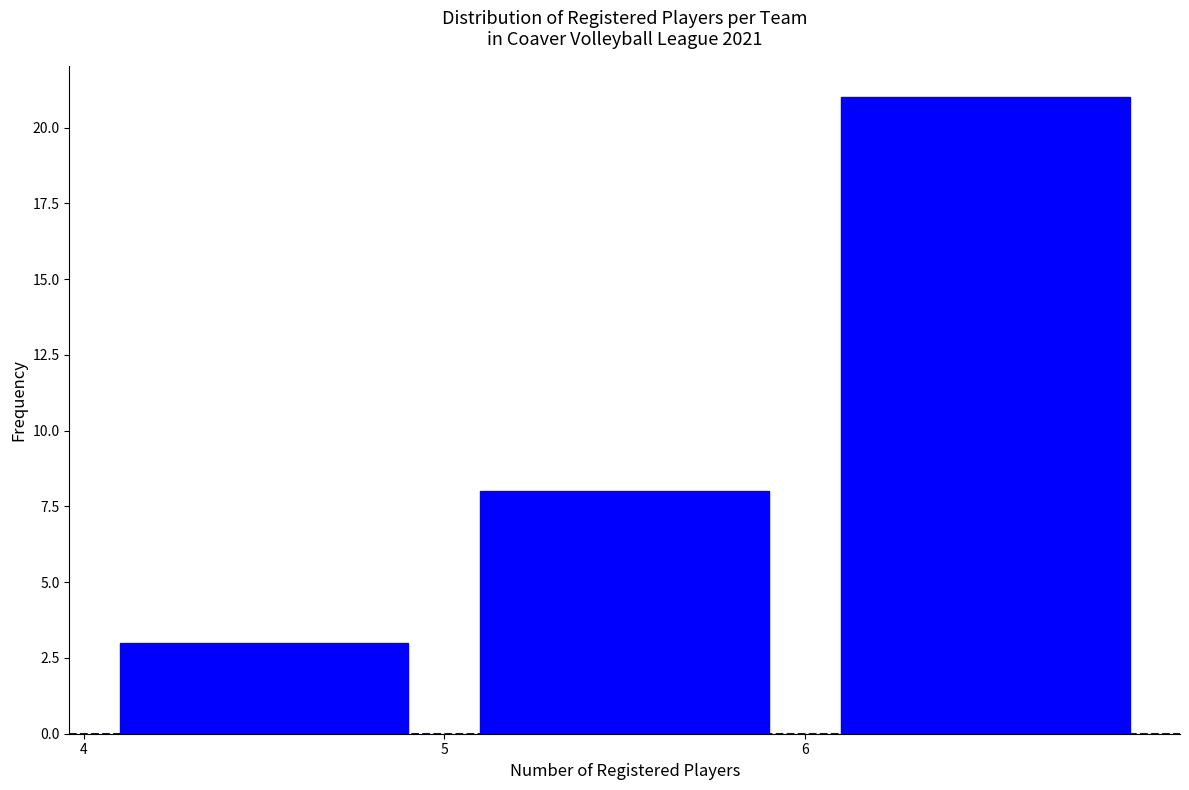

Over which range of the x-axis is the bar tallest?

6 to 7